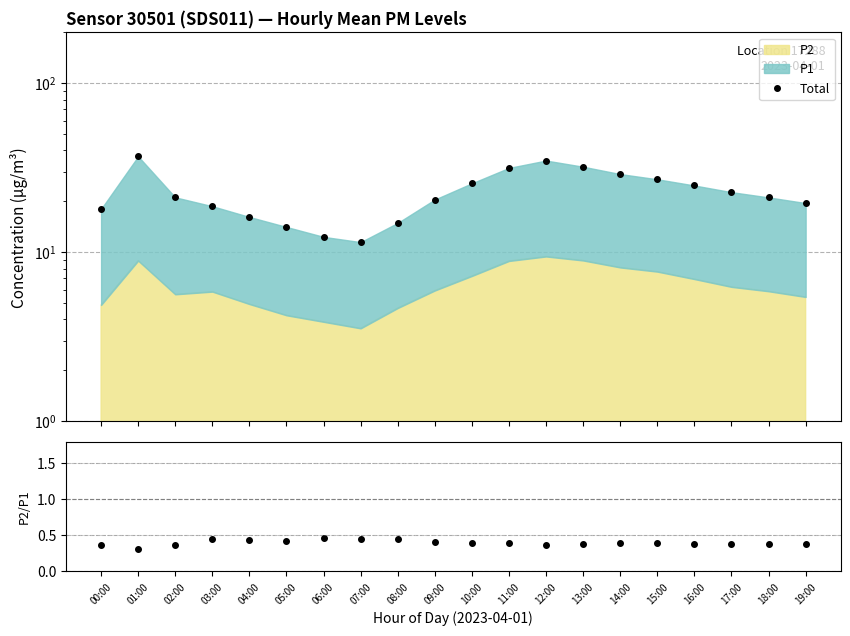

What is the difference between the maximum and minimum values?

25.5